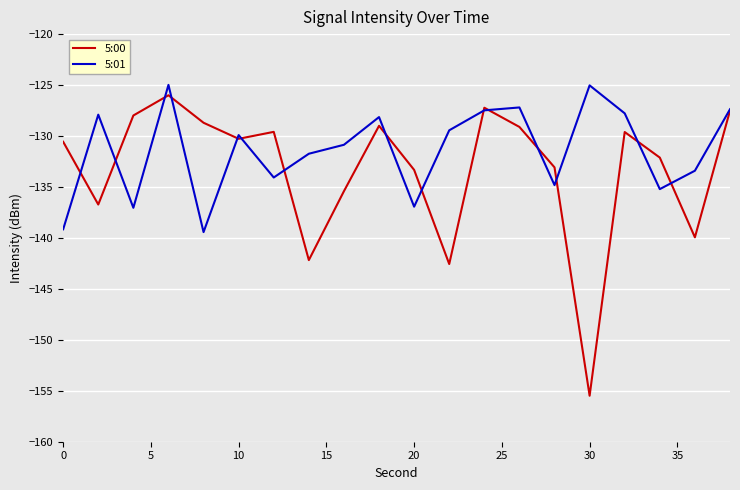

Which series has the largest total across all categories?

5:01